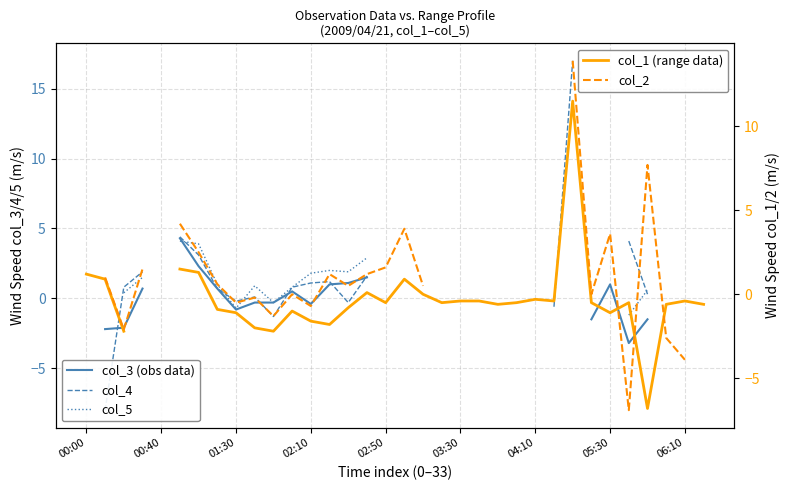

How many values in col_3 are below zero?

10